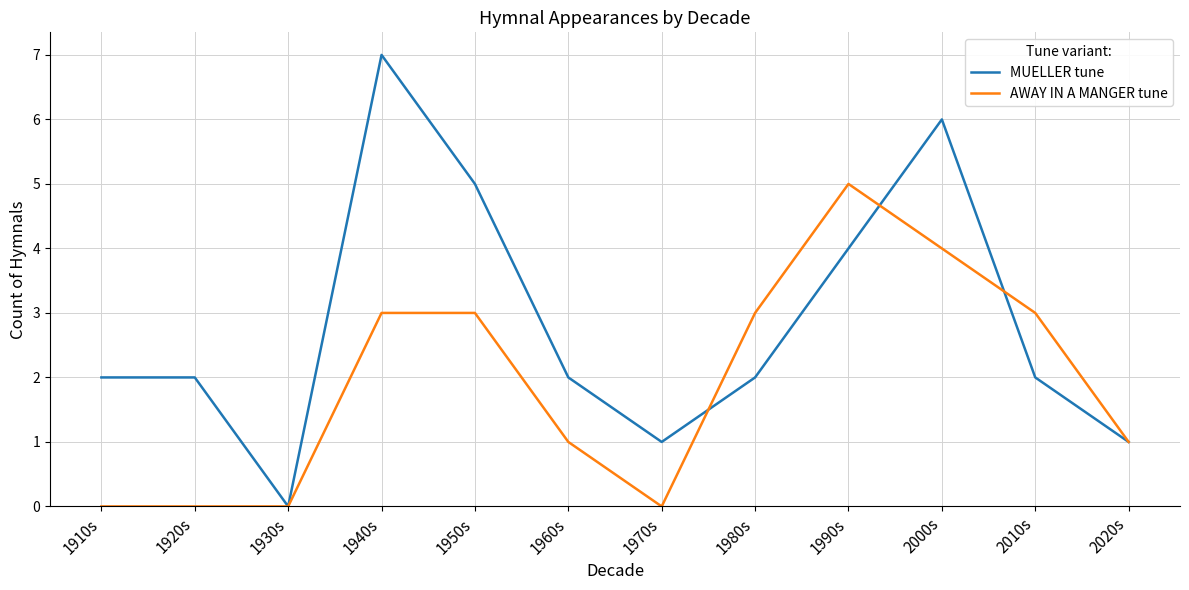

How many series are shown in this chart?

2